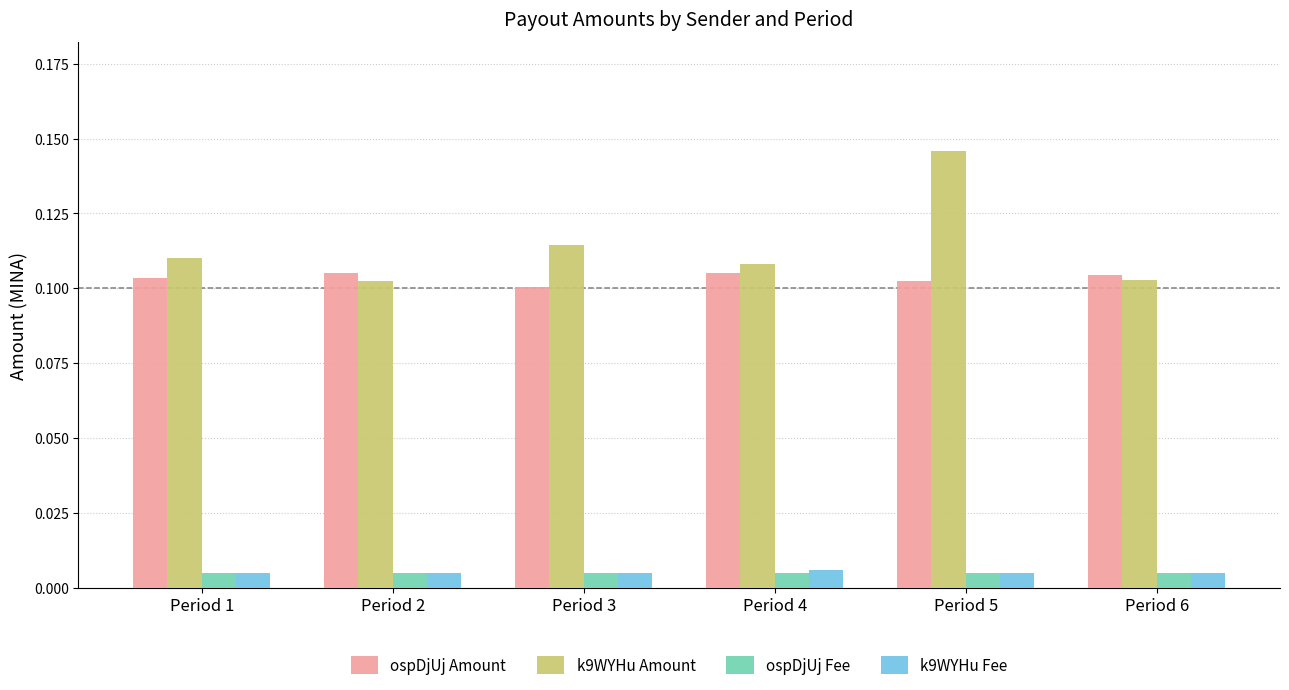

Which series has the widest spread of values?

k9WYHu Amount